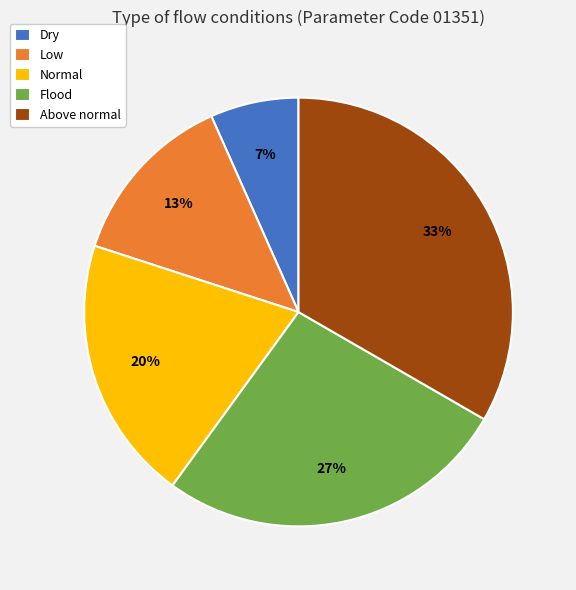

Does Dry account for over 50% of the chart?

No